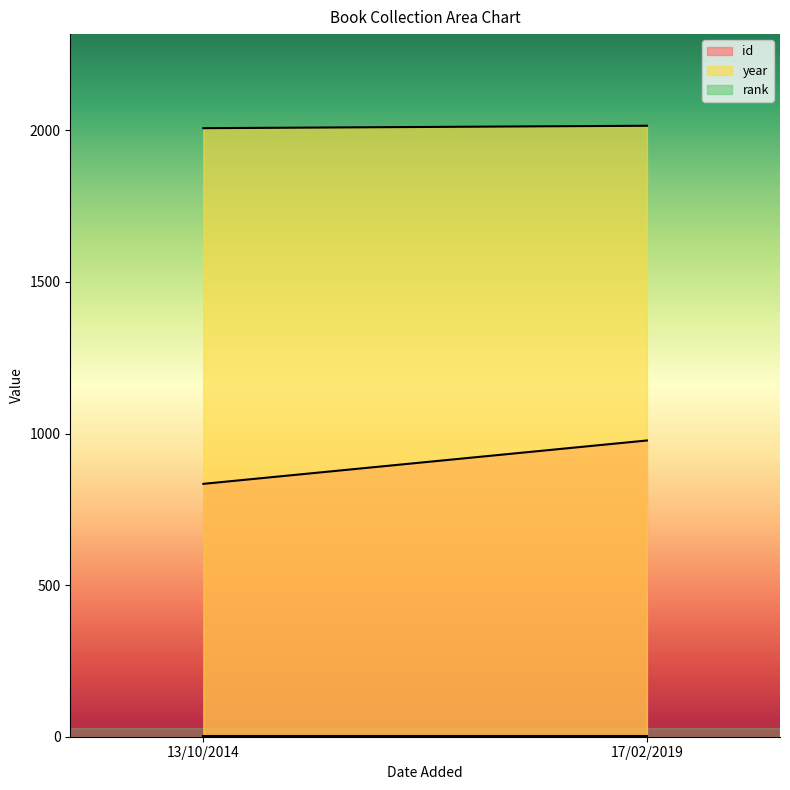

Rank the series by their average value, from lowest to highest.

rank, id, year